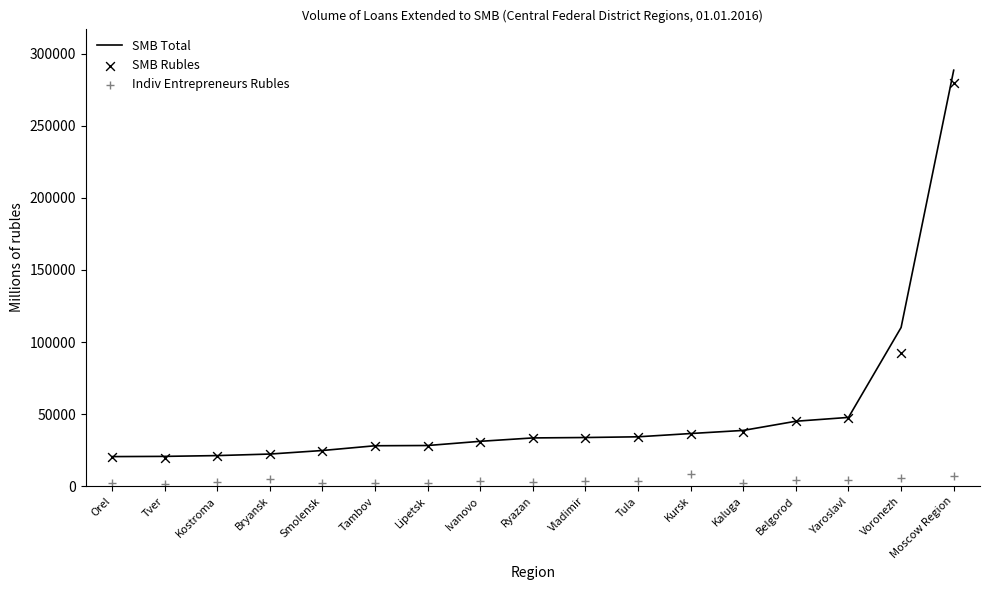

What is the total value across all series at Vladimir?

71268